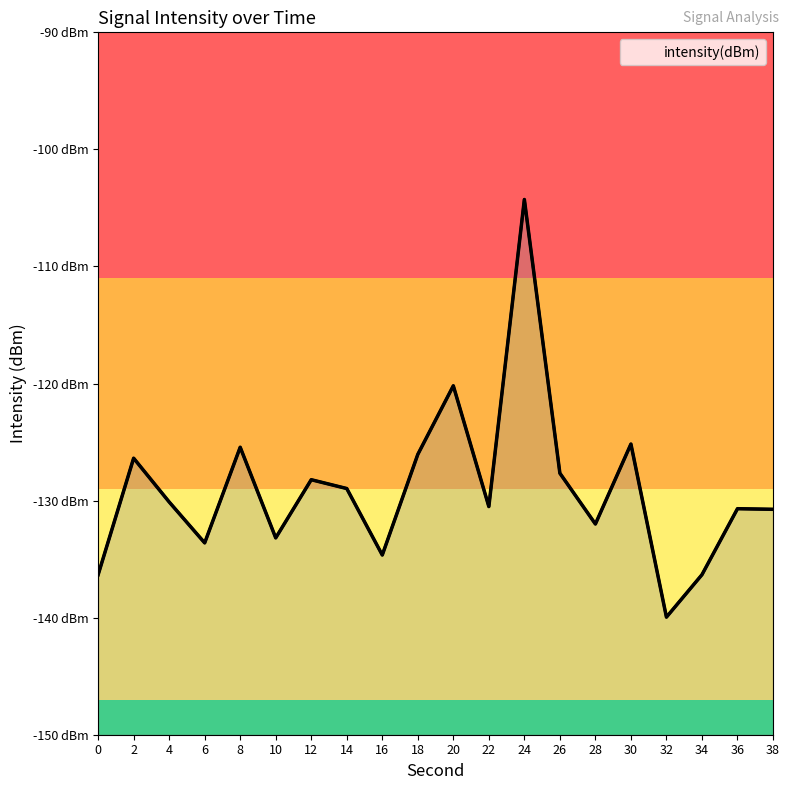

Reading left to right, what are all the values shown in this chart?

-136.3	-126.4	-130.1	-133.6	-125.4	-133.2	-128.2	-129.0	-134.6	-126.1	-120.2	-130.5	-104.3	-127.7	-132.0	-125.2	-140.0	-136.3	-130.7	-130.7